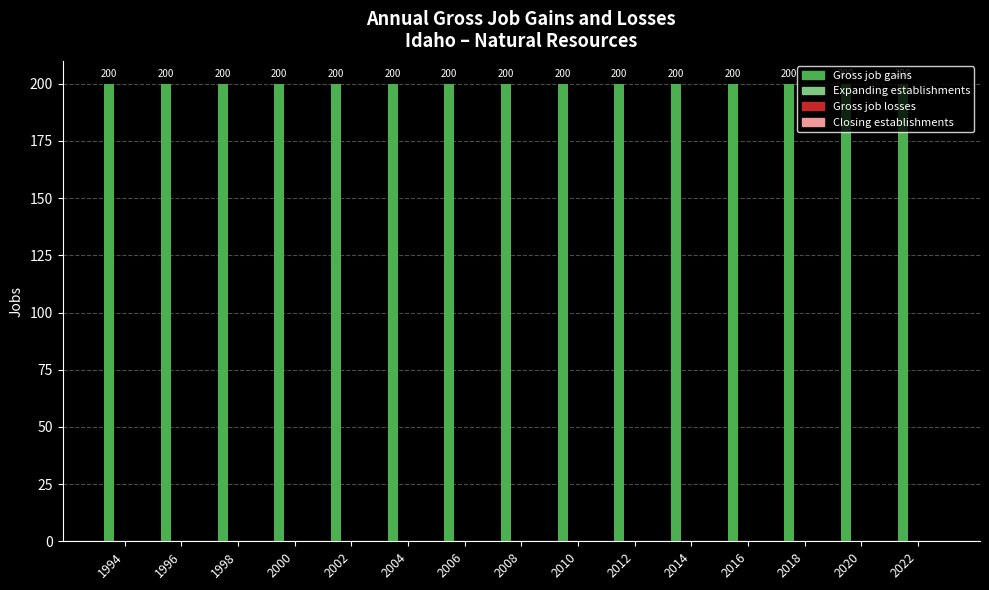

Reading left to right, extract all data points from this chart.

Gross job gains: 1994=200	1996=200	1998=200	2000=200	2002=200	2004=200	2006=200	2008=200	2010=200	2012=200	2014=200	2016=200	2018=200	2020=200	2022=200
Expanding establishments: 1994=0	1996=0	1998=0	2000=0	2002=0	2004=0	2006=0	2008=0	2010=0	2012=0	2014=0	2016=0	2018=0	2020=0	2022=0
Gross job losses: 1994=0	1996=0	1998=0	2000=0	2002=0	2004=0	2006=0	2008=0	2010=0	2012=0	2014=0	2016=0	2018=0	2020=0	2022=0
Closing establishments: 1994=0	1996=0	1998=0	2000=0	2002=0	2004=0	2006=0	2008=0	2010=0	2012=0	2014=0	2016=0	2018=0	2020=0	2022=0